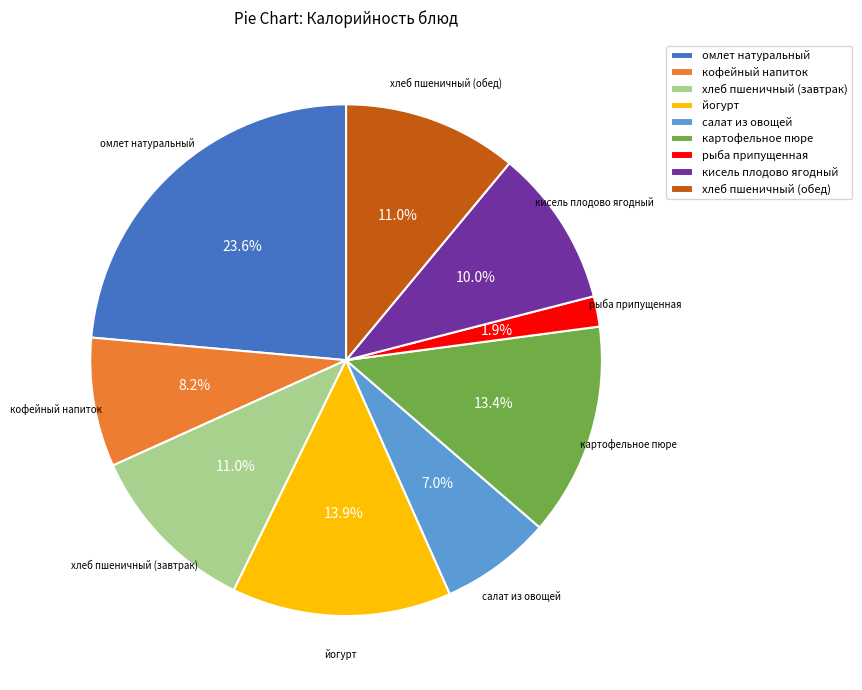

Is it true that кофейный напиток is 17% of the pie?

False